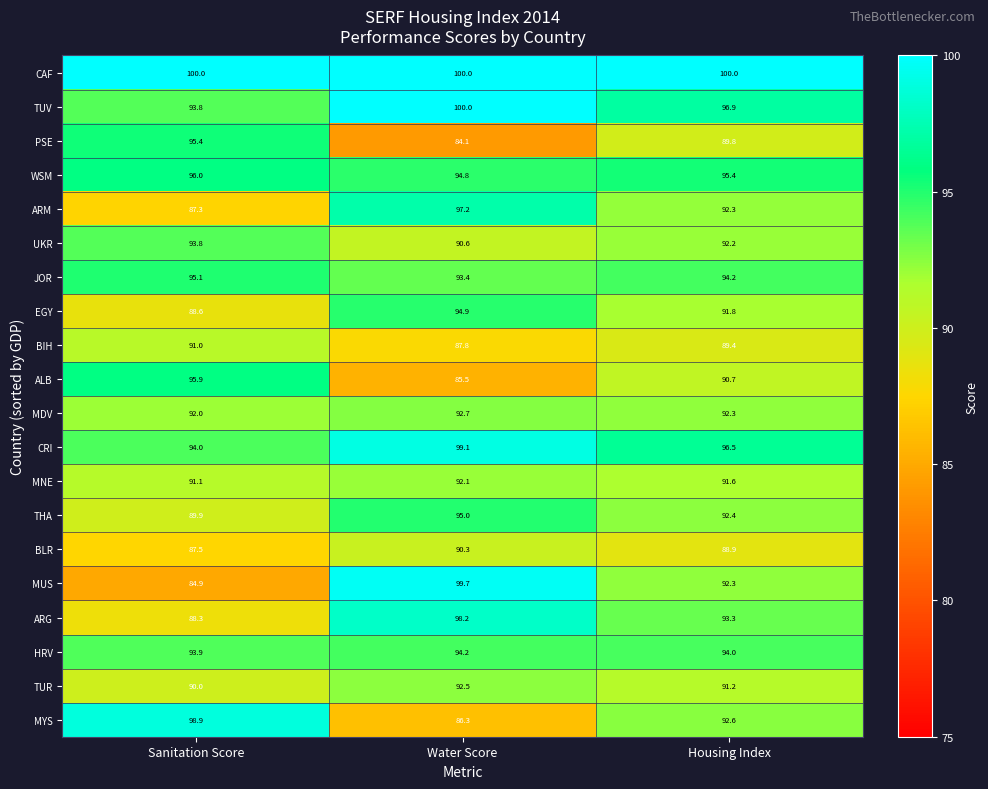

Which category has the lowest value in the MNE series?

Sanitation Score